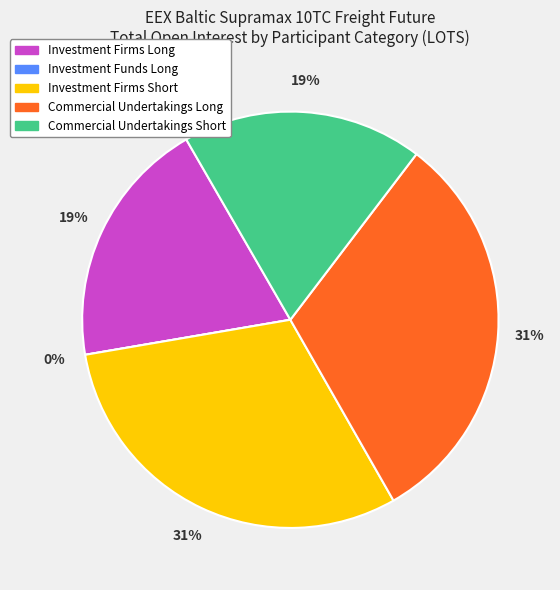

The Operators with compliance obligations slice represents 12% of the pie. True or false?

False